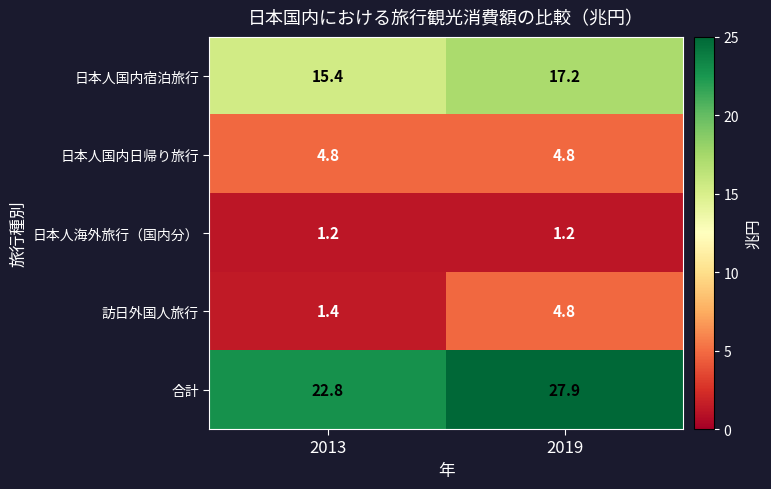

The value of 訪日外国人旅行 at 2013 is 2.2. True or false?

False